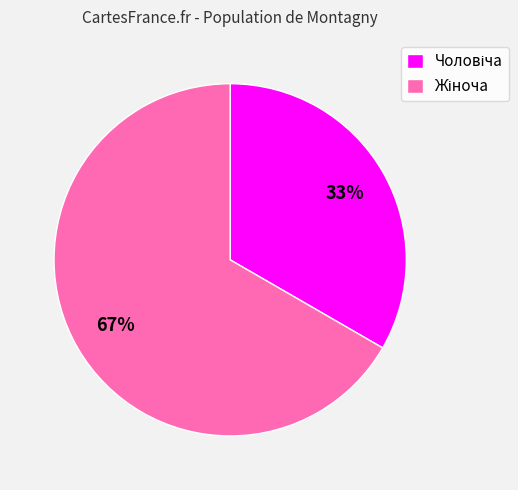

To the nearest percent, what is the average slice percentage?

50%